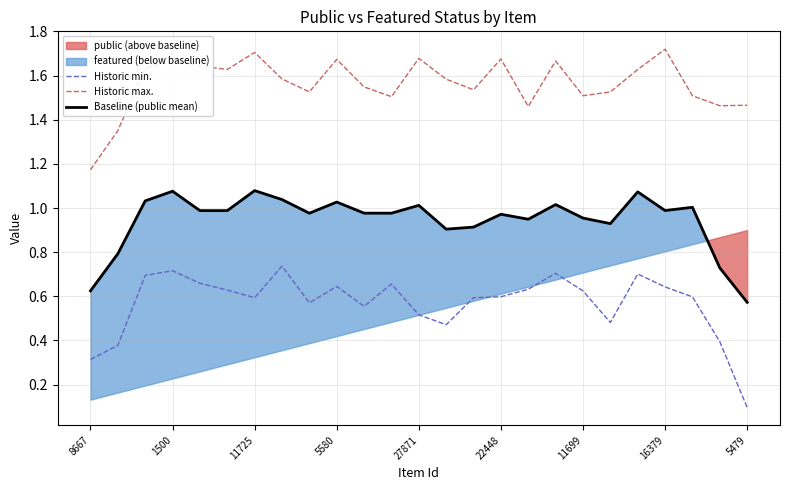

At how many categories does at least one series exceed 0?

25